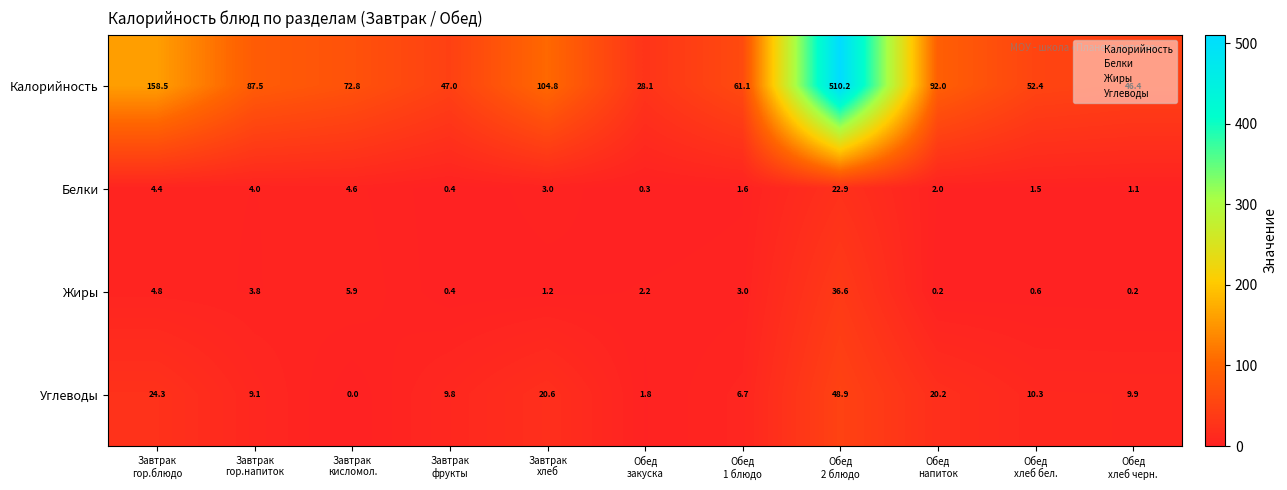

Which series has the largest total across all categories?

Калорийность